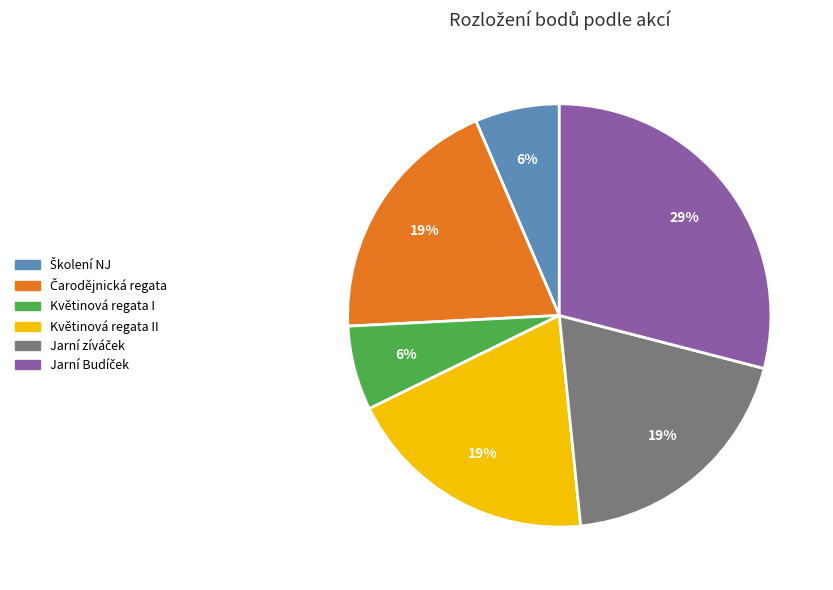

Is Květinová regata II the majority of the pie?

No